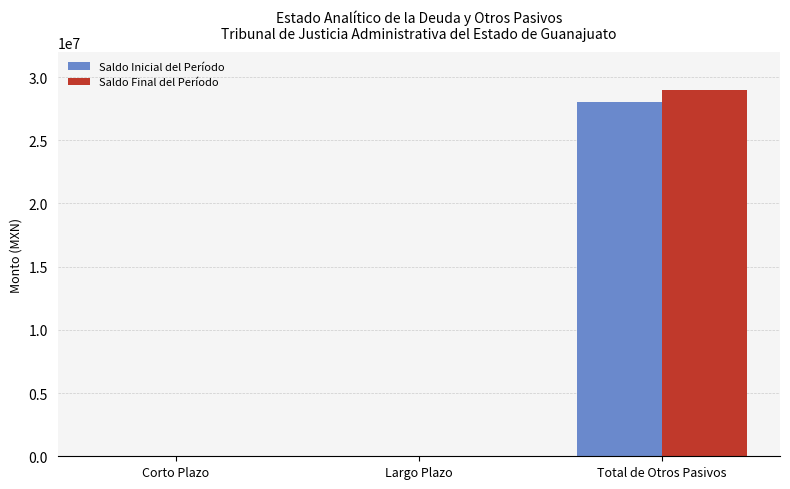

What is the maximum value shown in the chart?

29015745.9